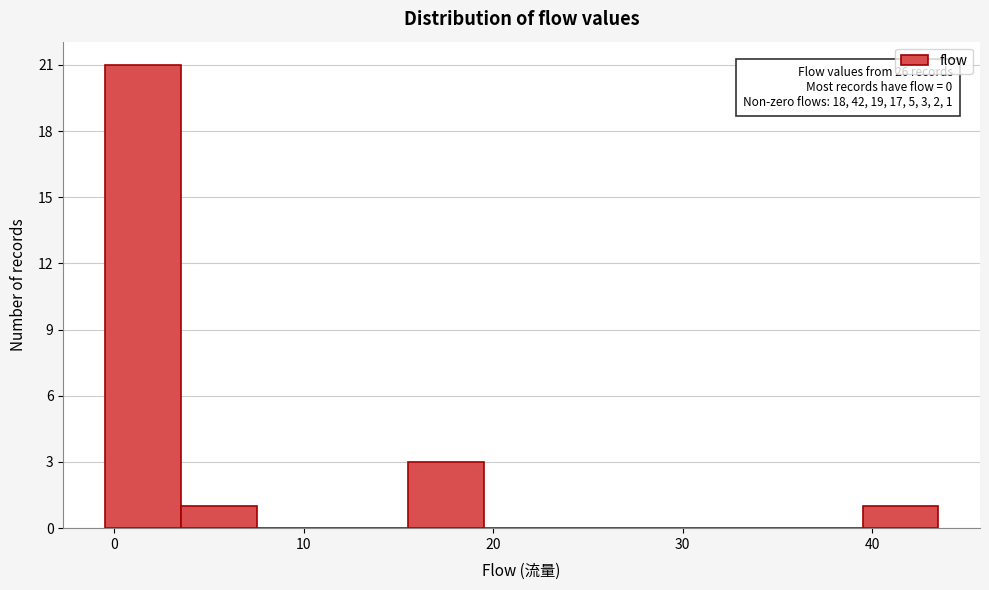

Over which range of the x-axis is the bar tallest?

-0.5 to 3.5